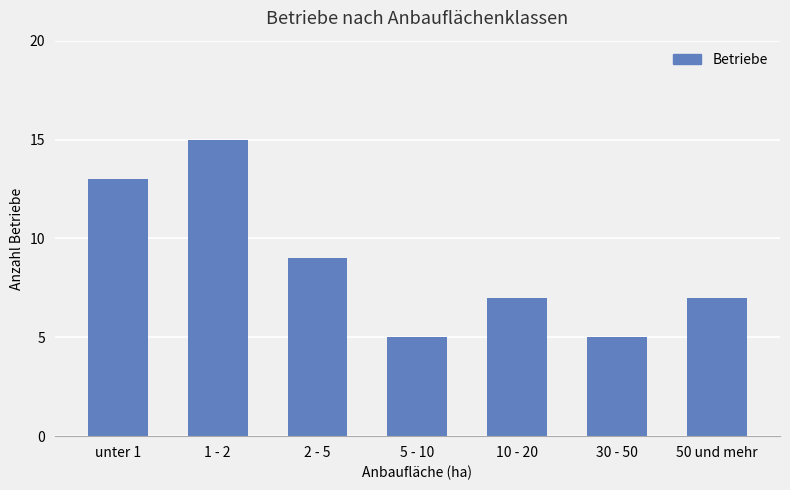

At which label is the value closest to 10?

2 - 5